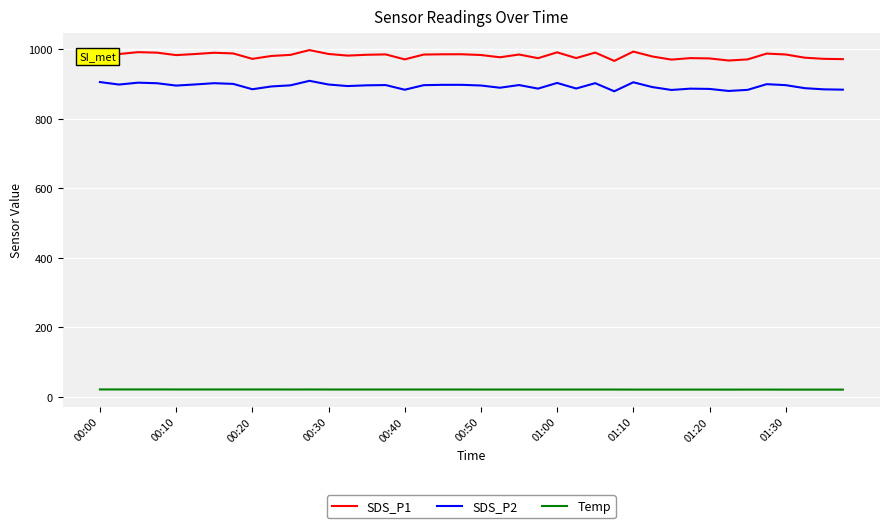

What is the highest value of the SDS_P1 series?

996.8